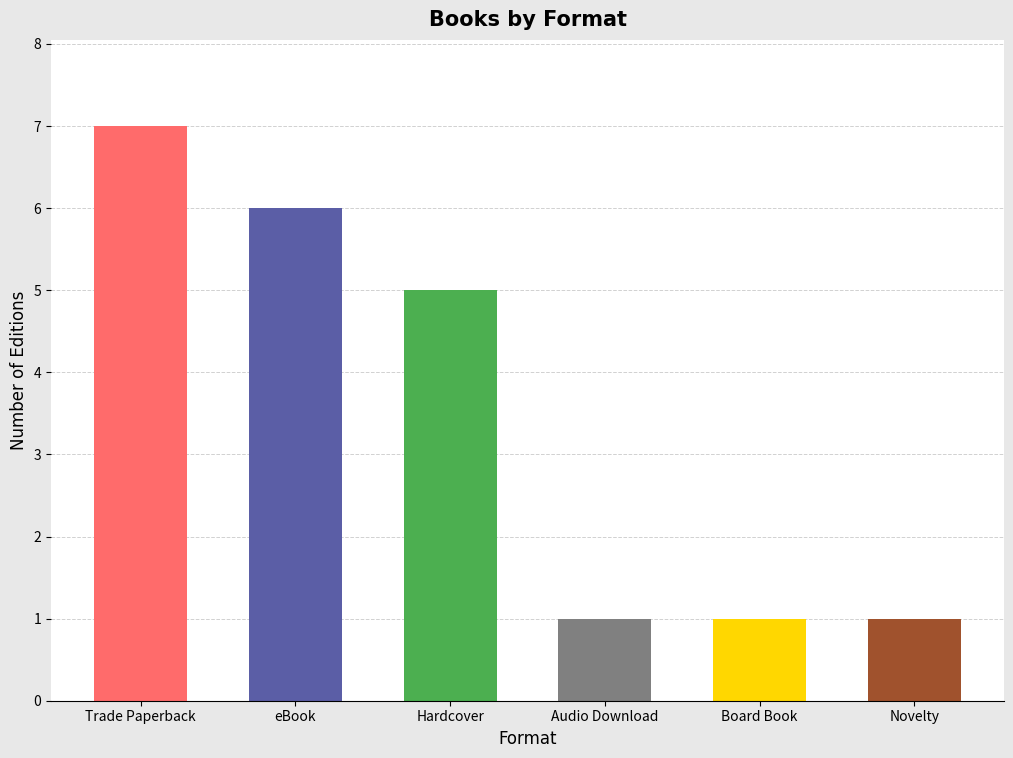

What is the smallest value displayed?

1